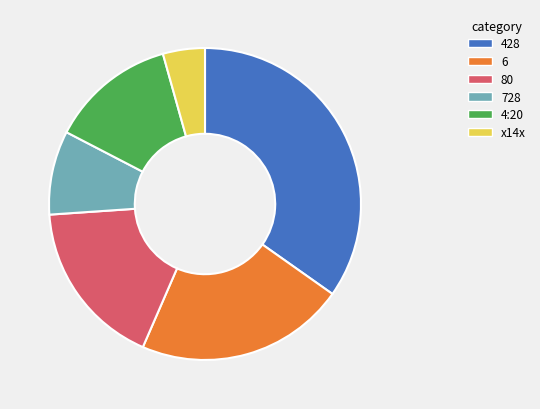

What is the smallest slice in the pie chart?

x14x